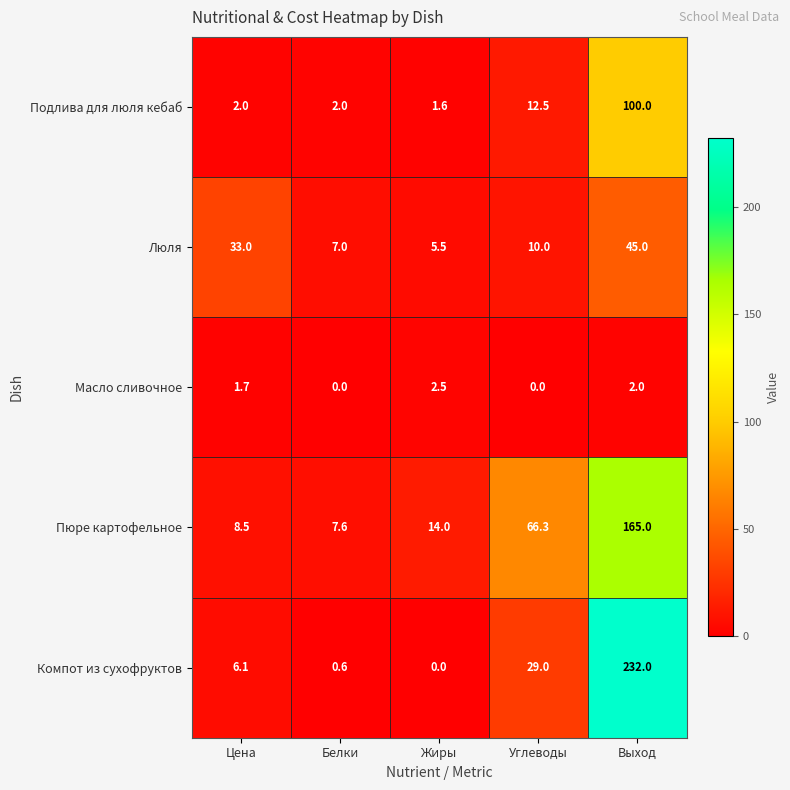

Which series changed the most between Цена and Выход?

Компот из сухофруктов